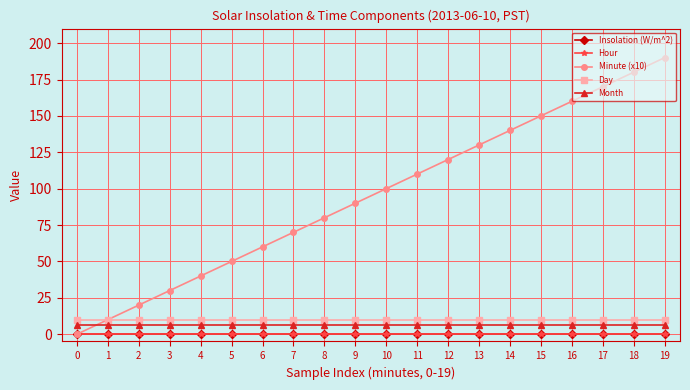

Is the value of Minute (x10) at 4 greater than the value of Month at 5?

Yes